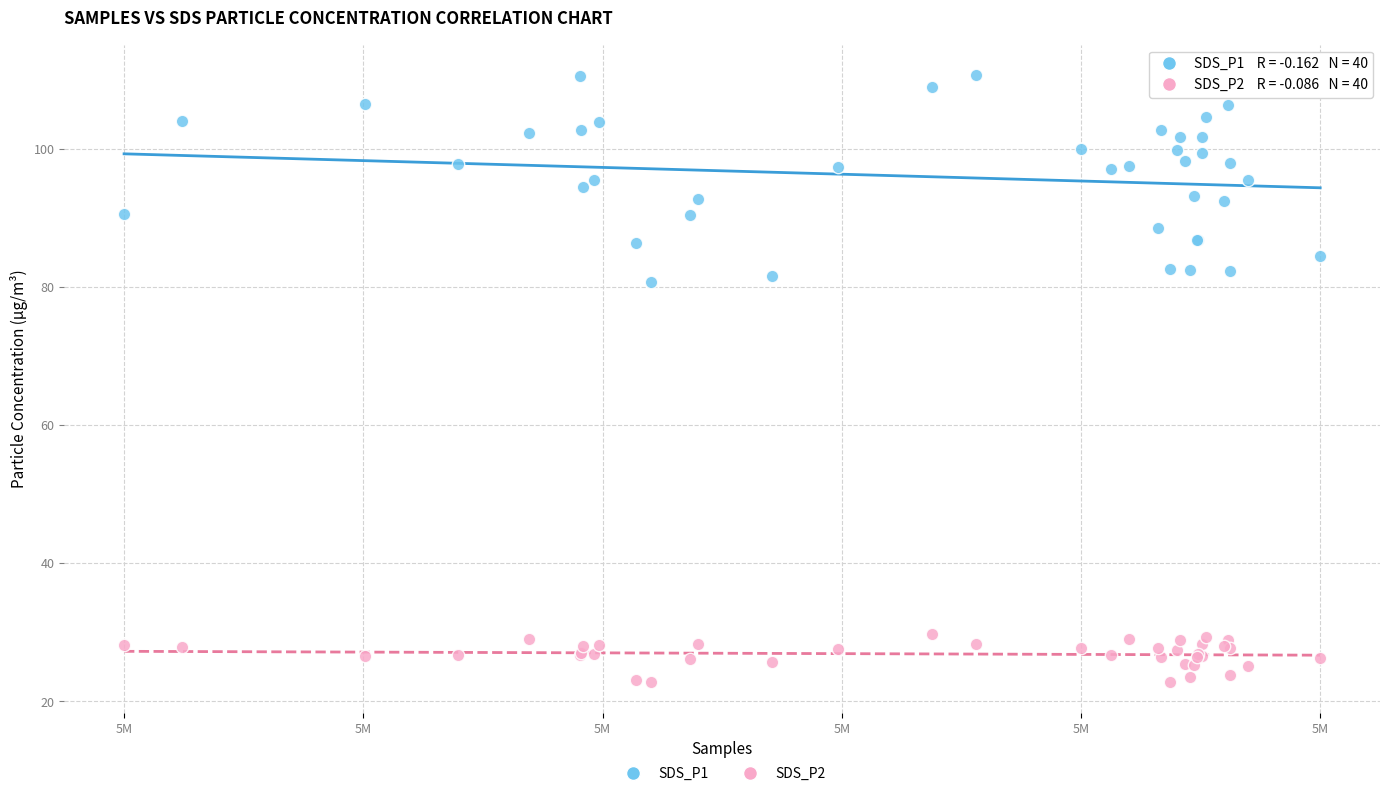

Which series has the largest Y range (max minus min)?

SDS_P1